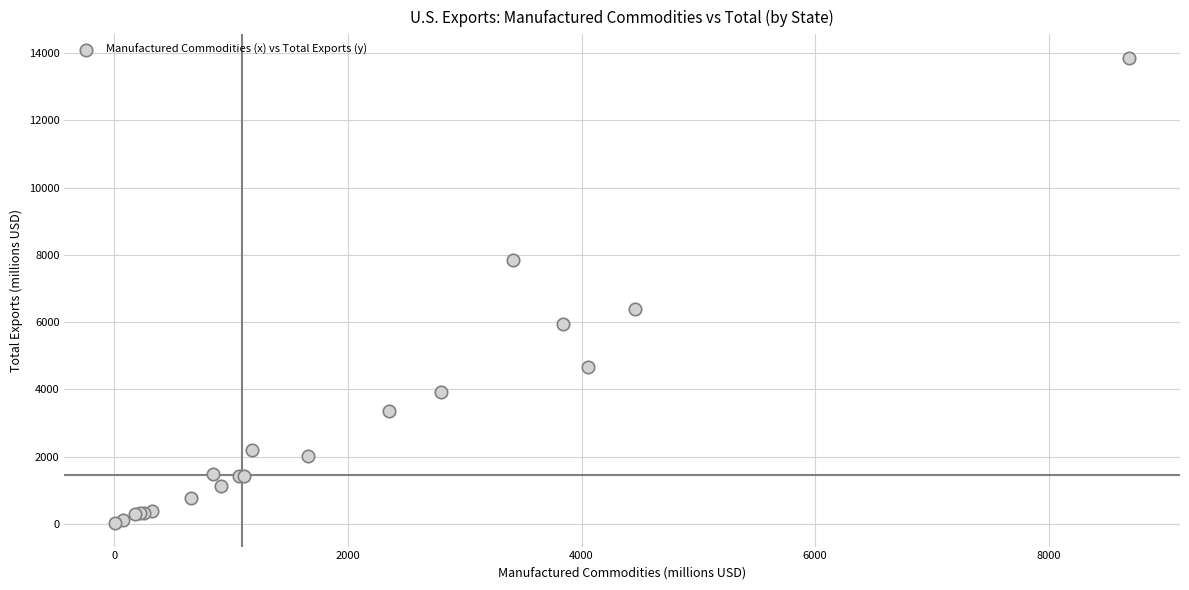

What Y value in the scatter plot is closest to 6941?

6399.8